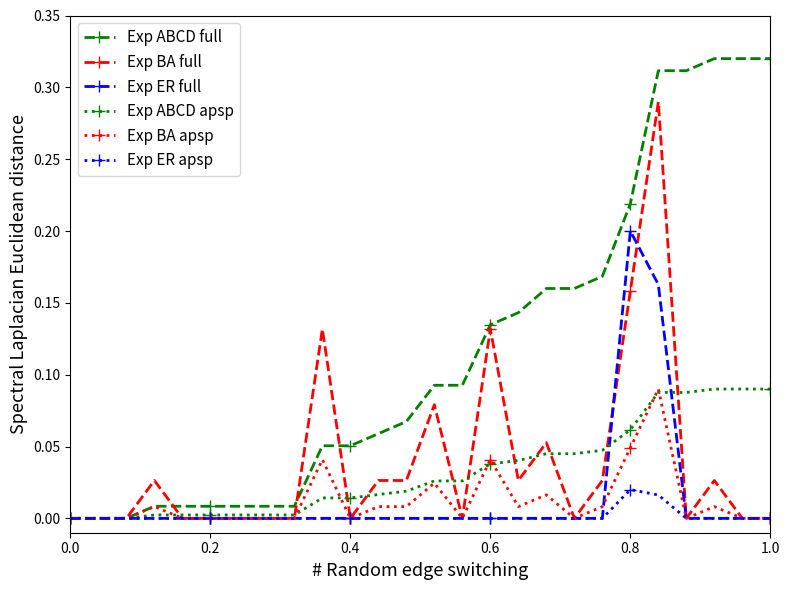

What is the sum of all Exp BA full values?

1.0